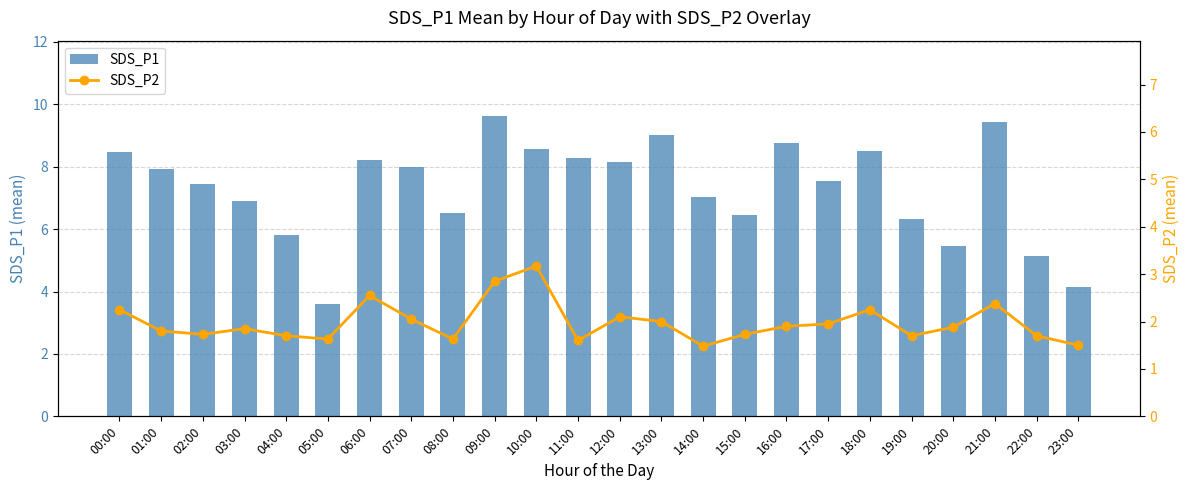

What is the label of the 19th bar from the right?

05:00